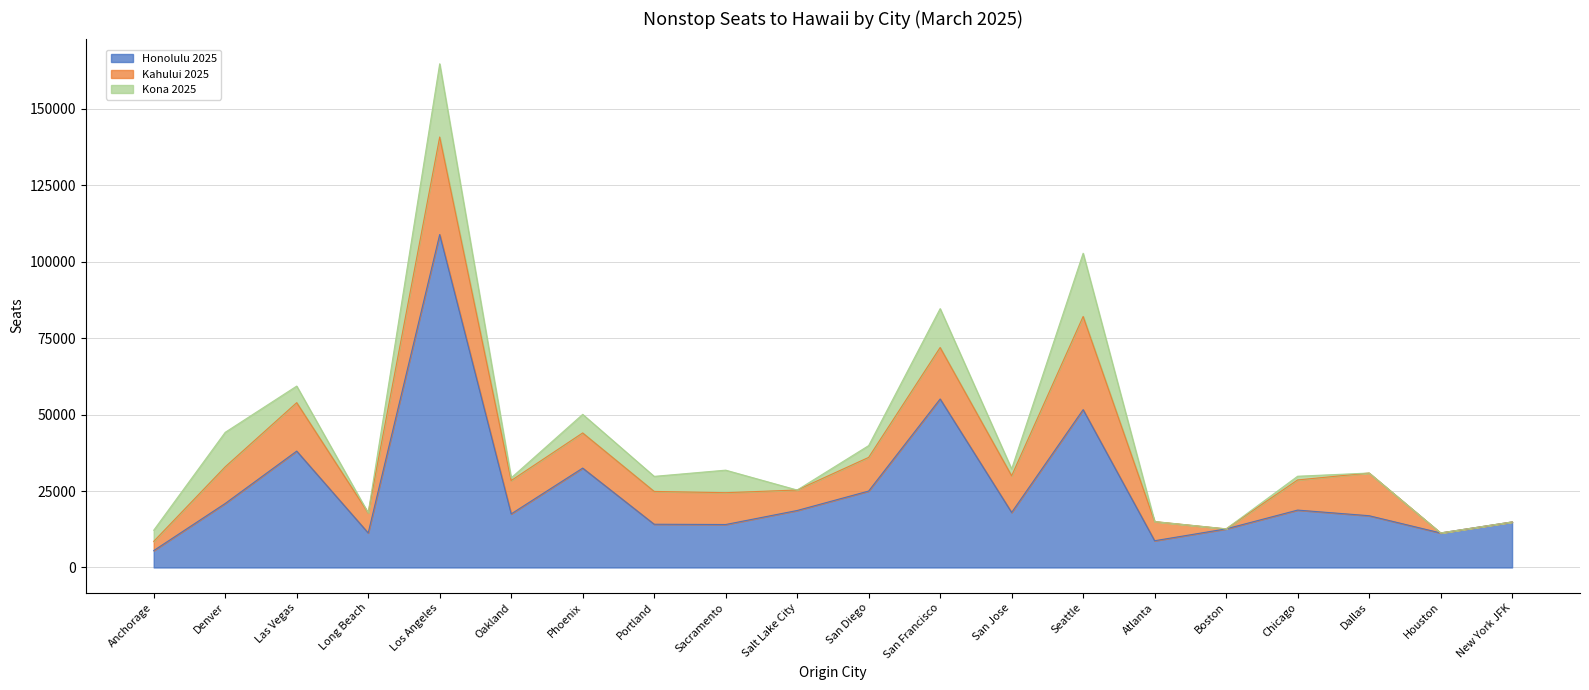

Is the value of Kona 2025 at Las Vegas greater than the value of Honolulu 2025 at Seattle?

No